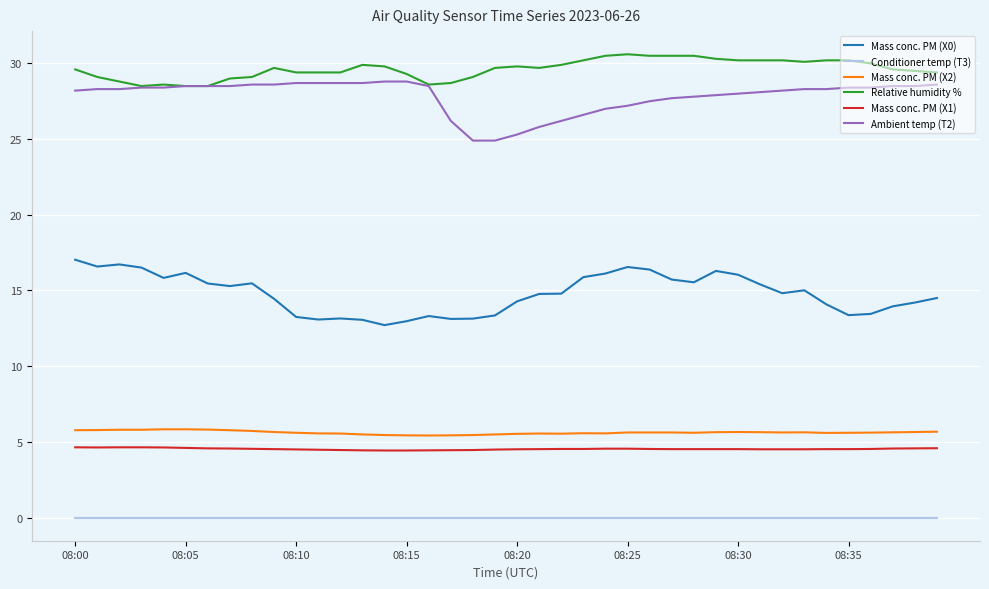

Which series has the largest total across all categories?

Relative humidity %